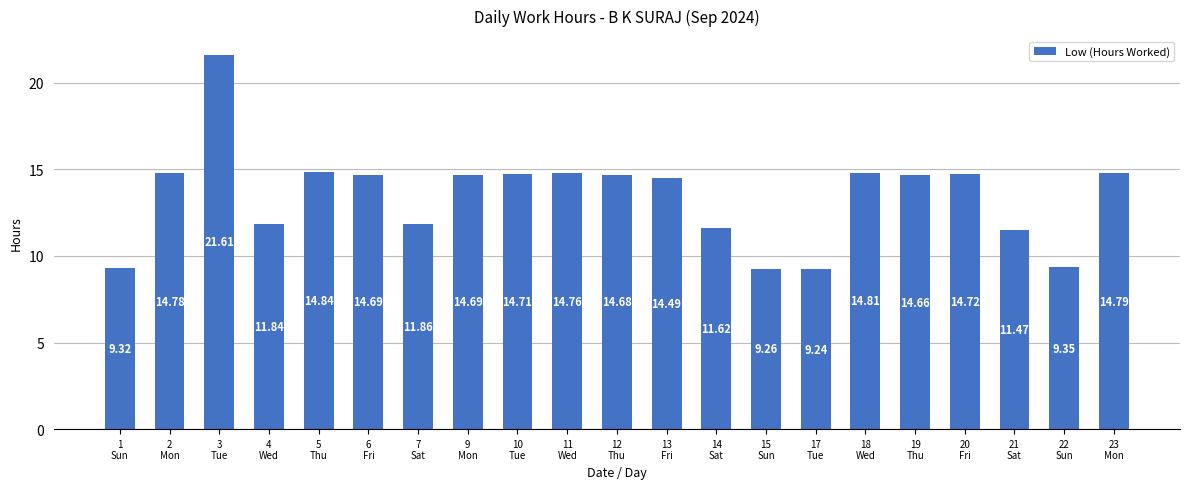

What position from the right is 13
Fri?

10